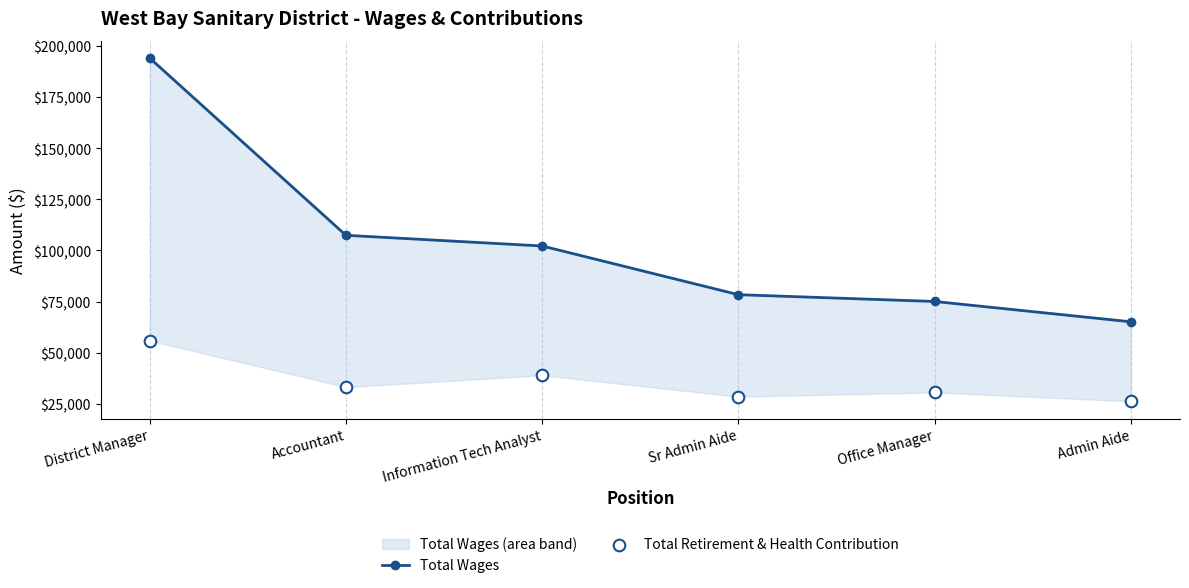

Is the value of Total Retirement & Health Contribution at Sr Admin Aide greater than the value of Total Wages at District Manager?

No